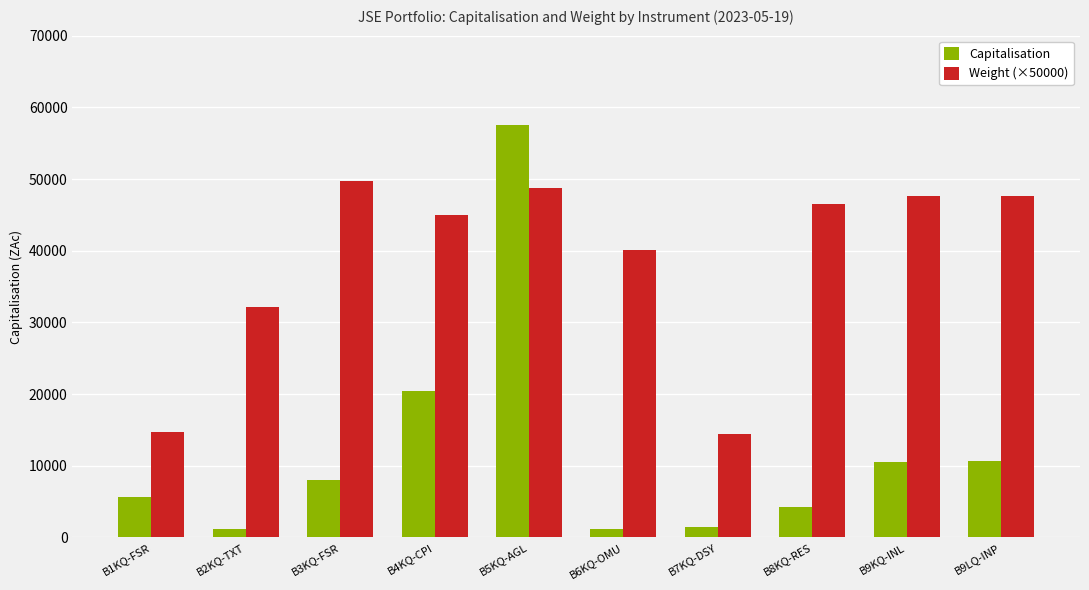

What position from the left is B7KQ-DSY?

7